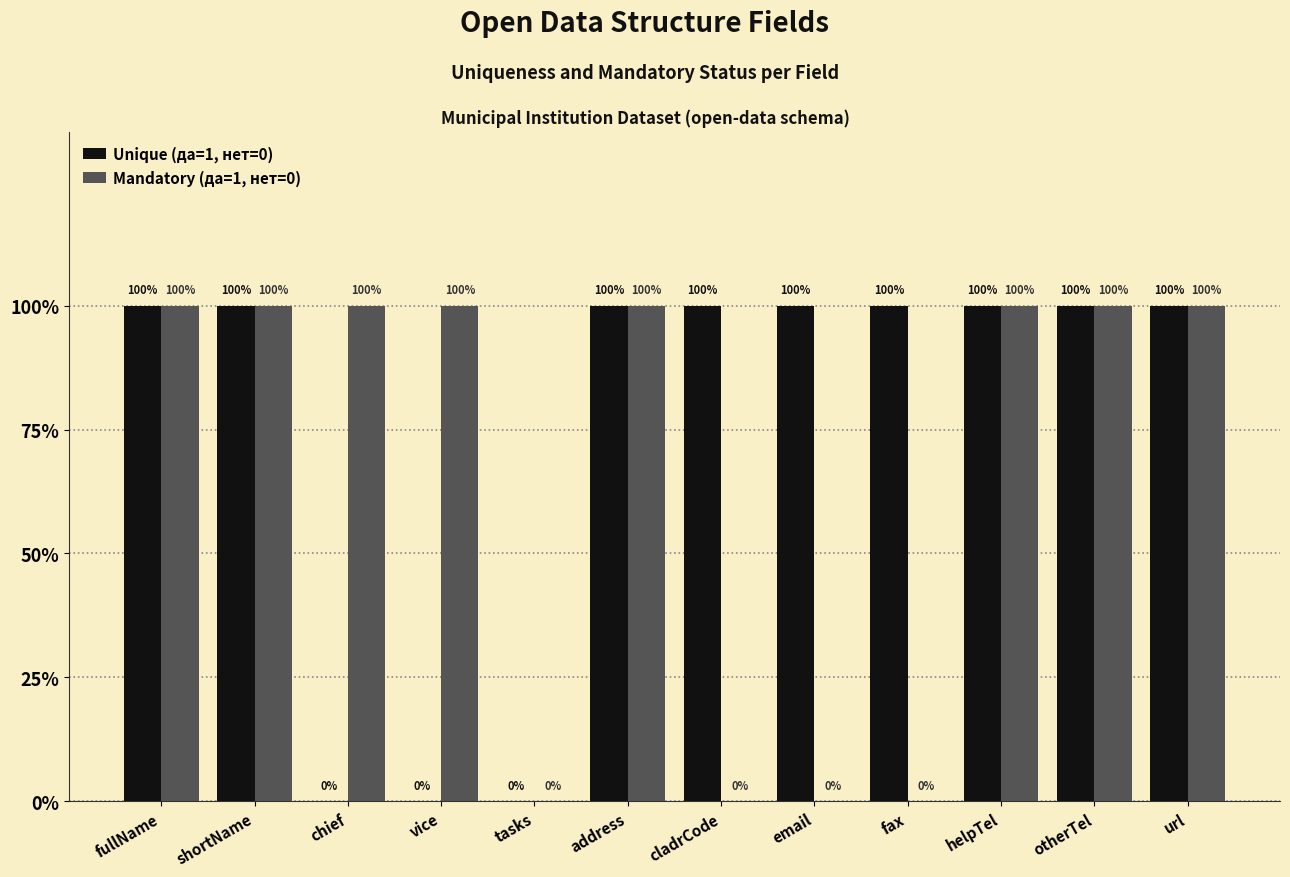

What are all the series names shown in the legend?

Unique (да=1, нет=0), Mandatory (да=1, нет=0)